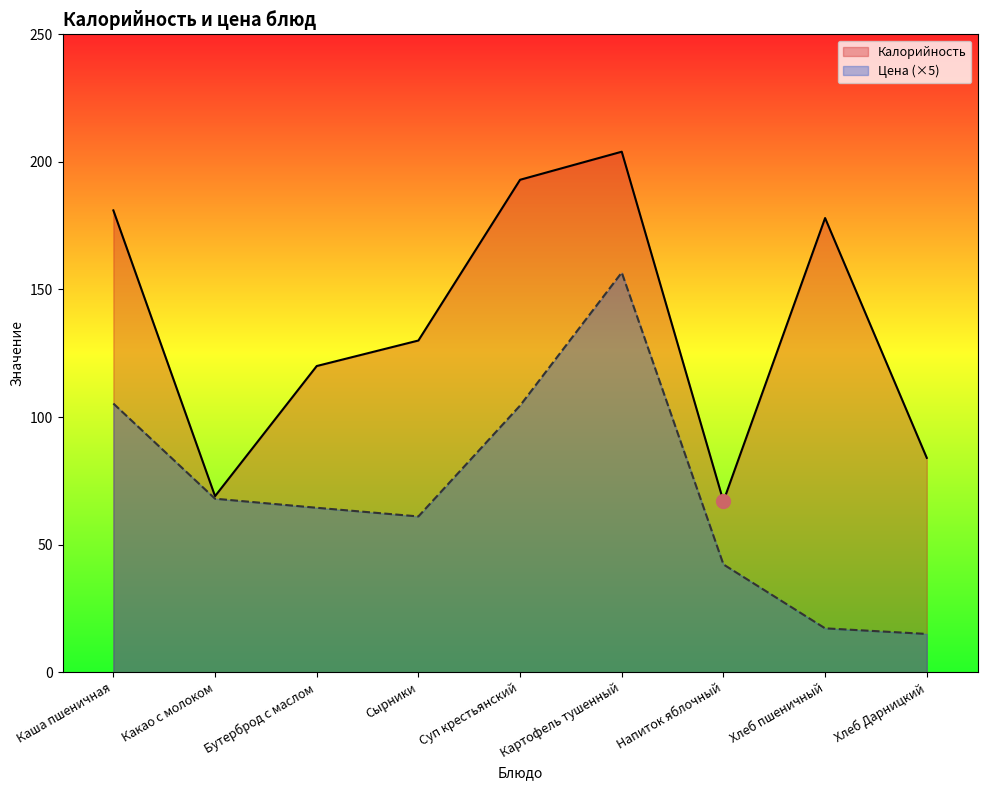

How many distinct data groups are displayed?

2